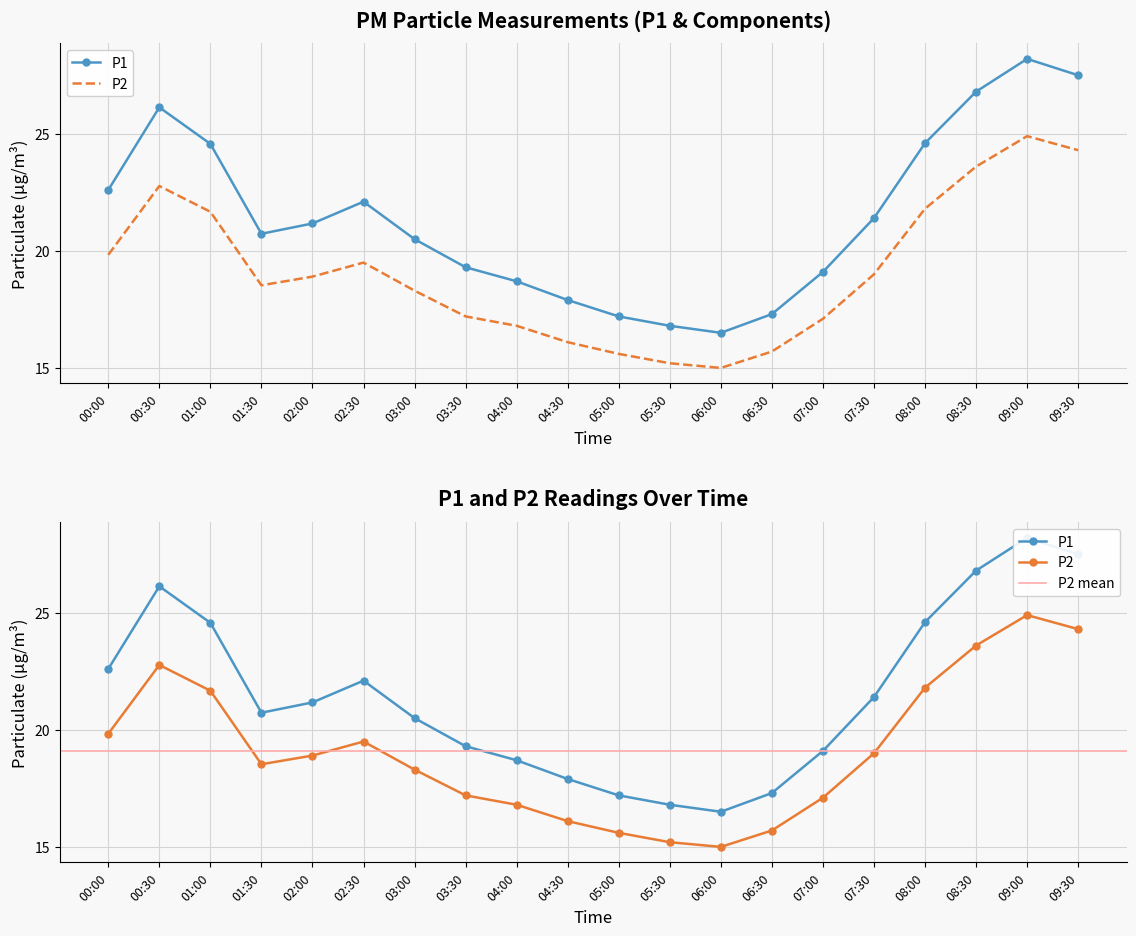

What position from the right is 03:00?

14